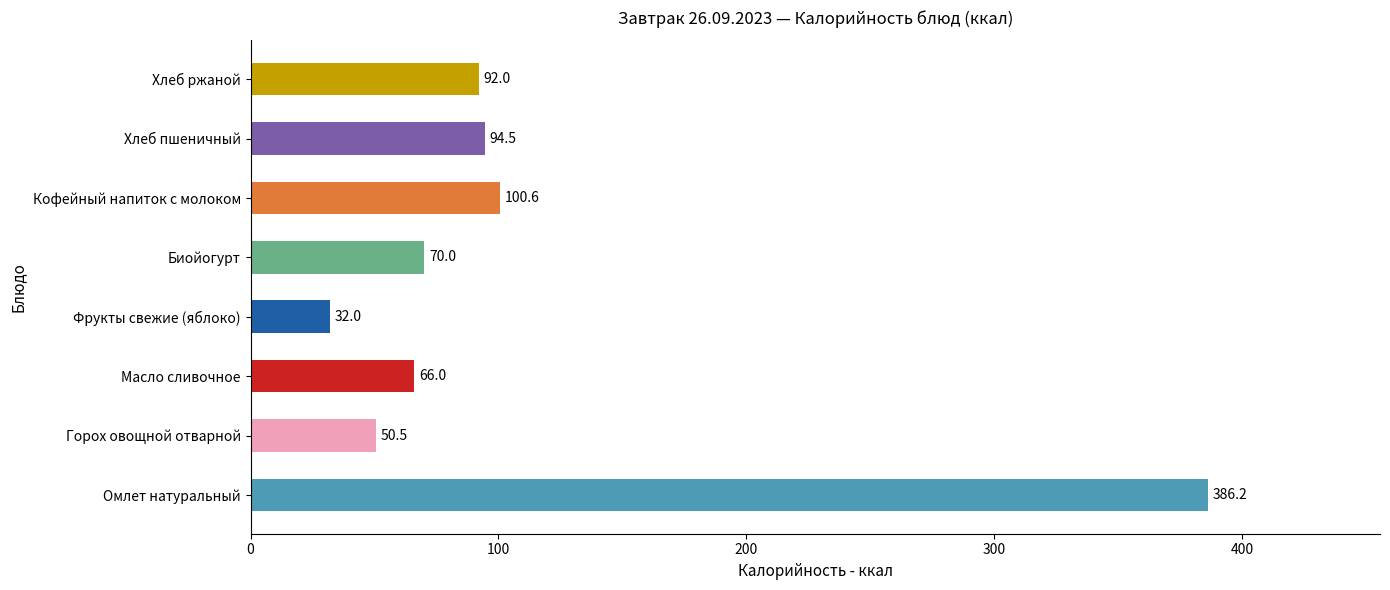

Rank the categories by value from highest to lowest.

Омлет натуральный, Кофейный напиток с молоком, Хлеб пшеничный, Хлеб ржаной, Биойогурт, Масло сливочное, Горох овощной отварной, Фрукты свежие (яблоко)